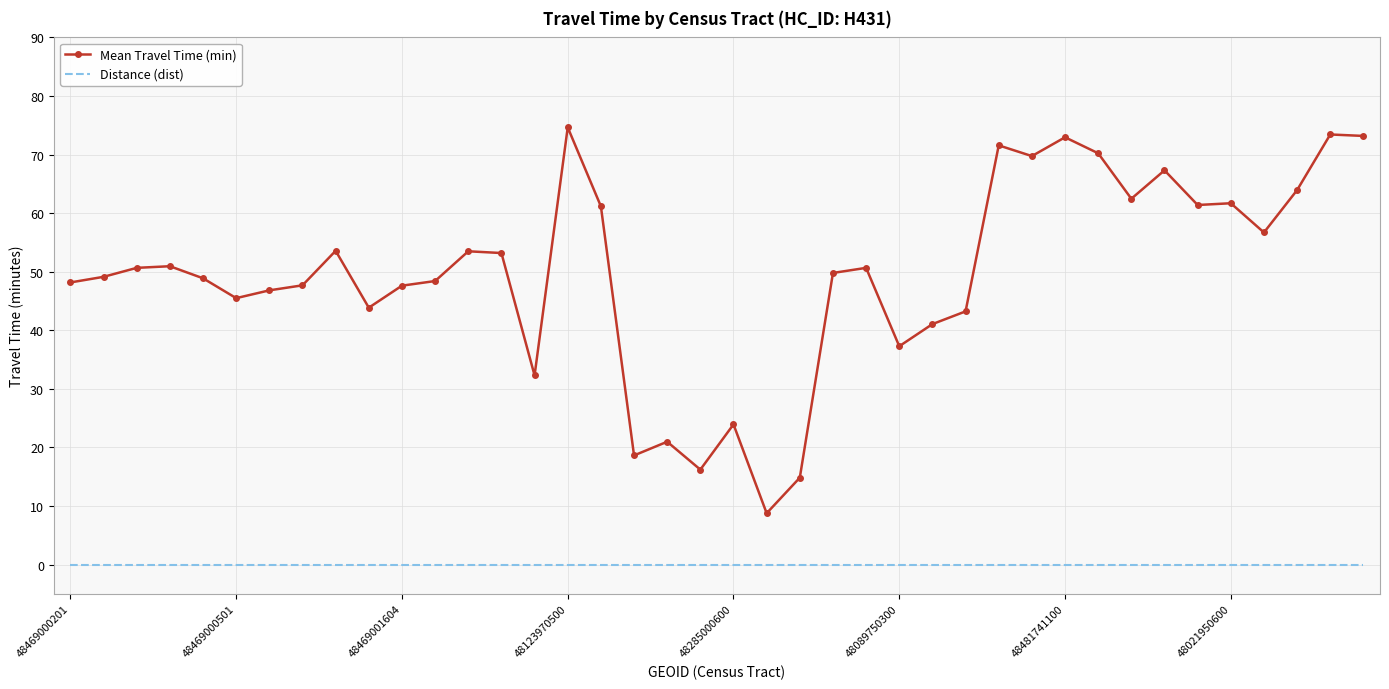

Which series has the largest total across all categories?

Mean Travel Time (min)